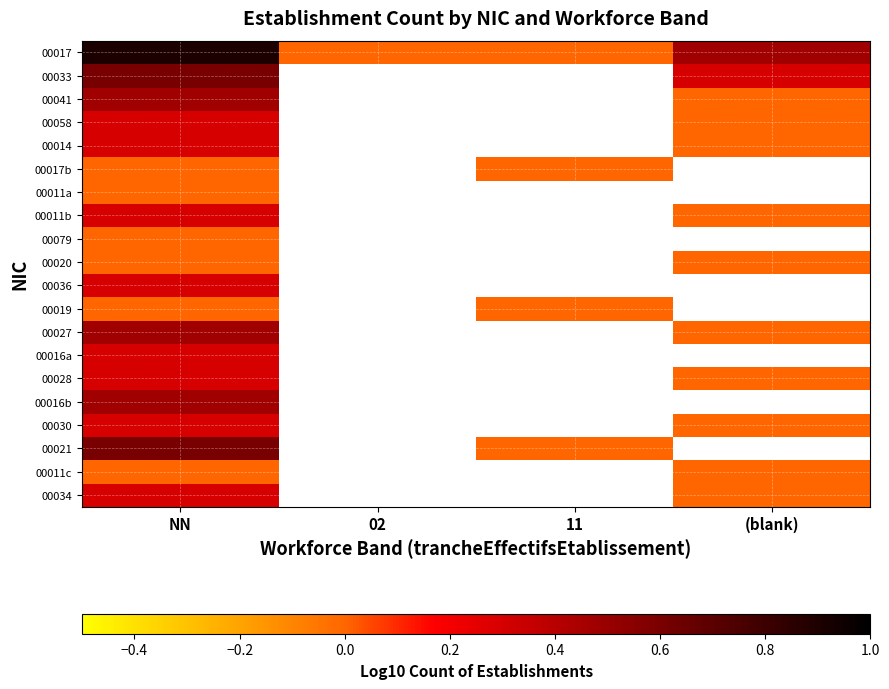

Which has a higher value, (blank) or 11?

(blank)